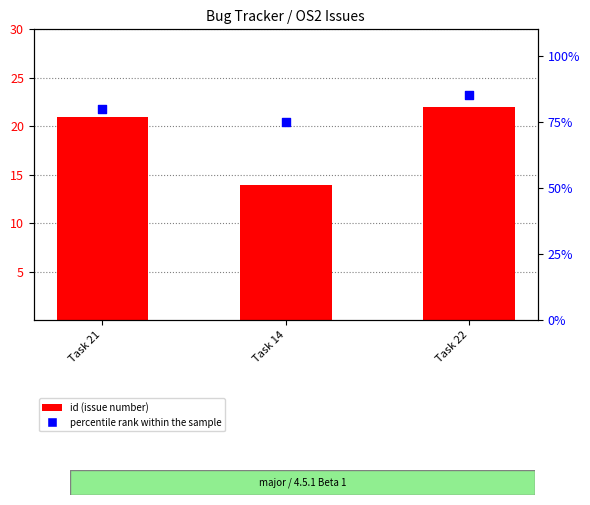

Which series reaches the maximum Y coordinate?

percentile rank within the sample